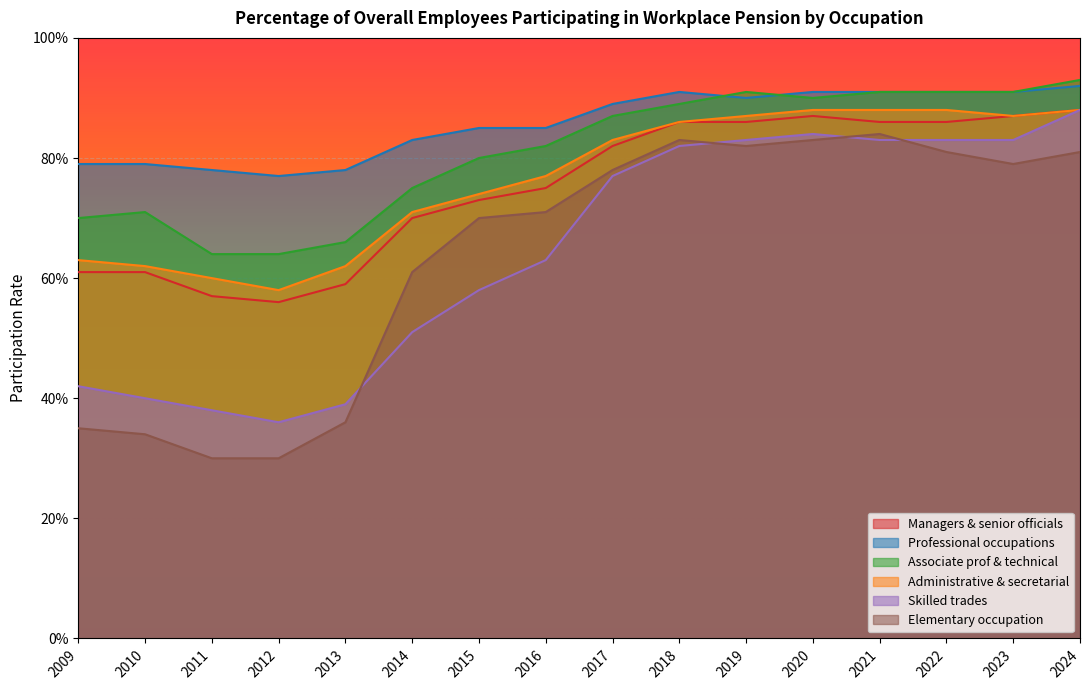

At which category does the chart reach its minimum across all series?

2011